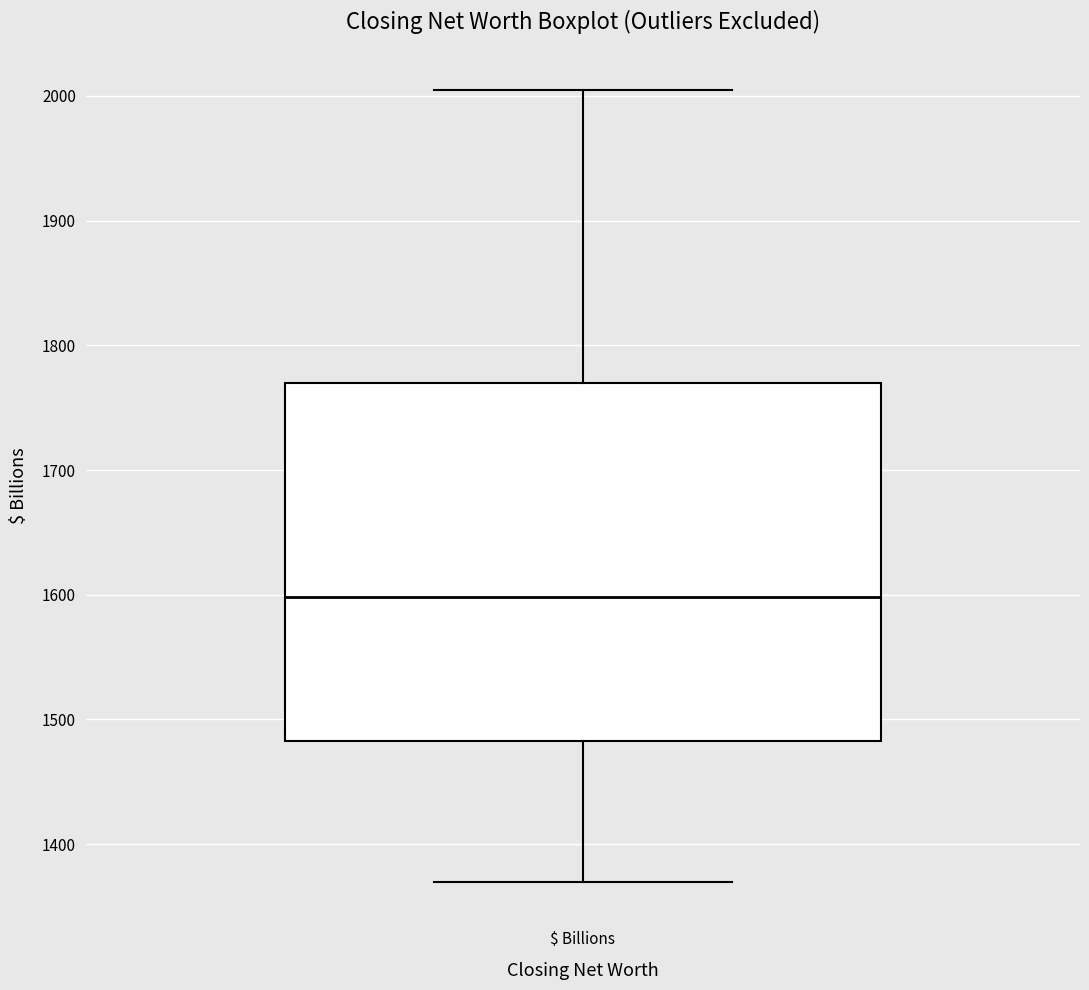

Where does the upper whisker of the box for $ Billions end on the y-axis? The values are not printed on the chart, so give them approximately, as read against the axis.

2010